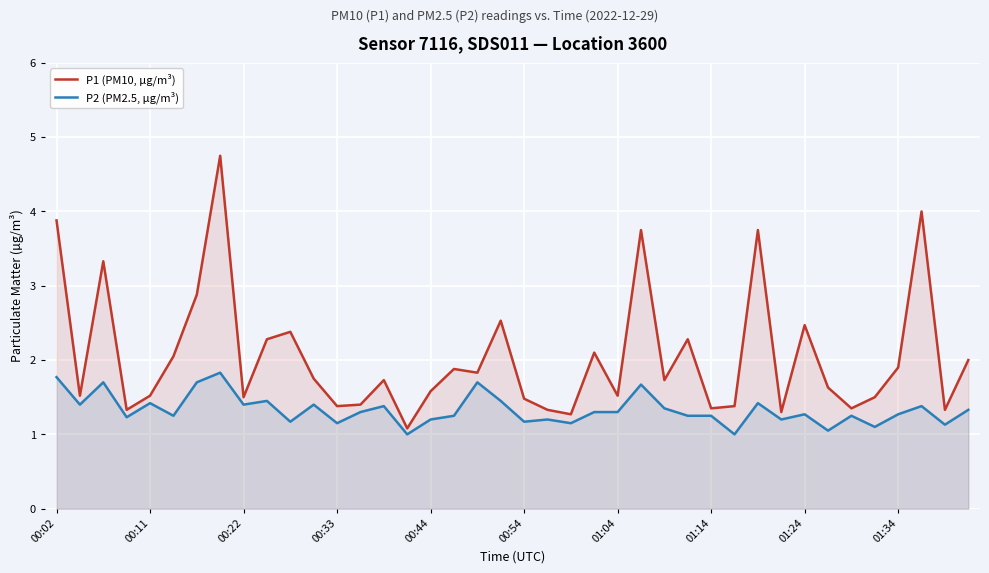

Is it true that P2 (PM2.5, µg/m³) equals 1.2 at 00:44?

True